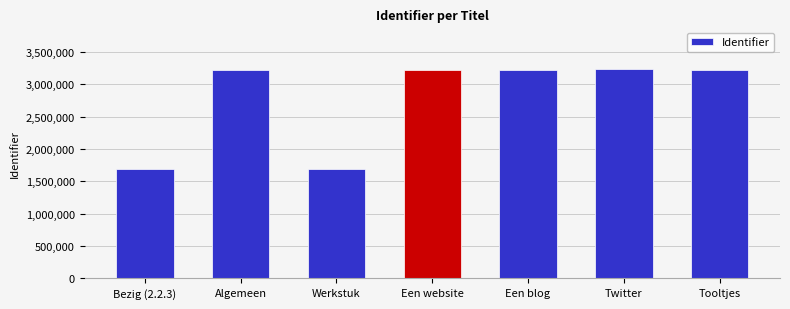

The value at Bezig (2.2.3) is 2854809. True or false?

False